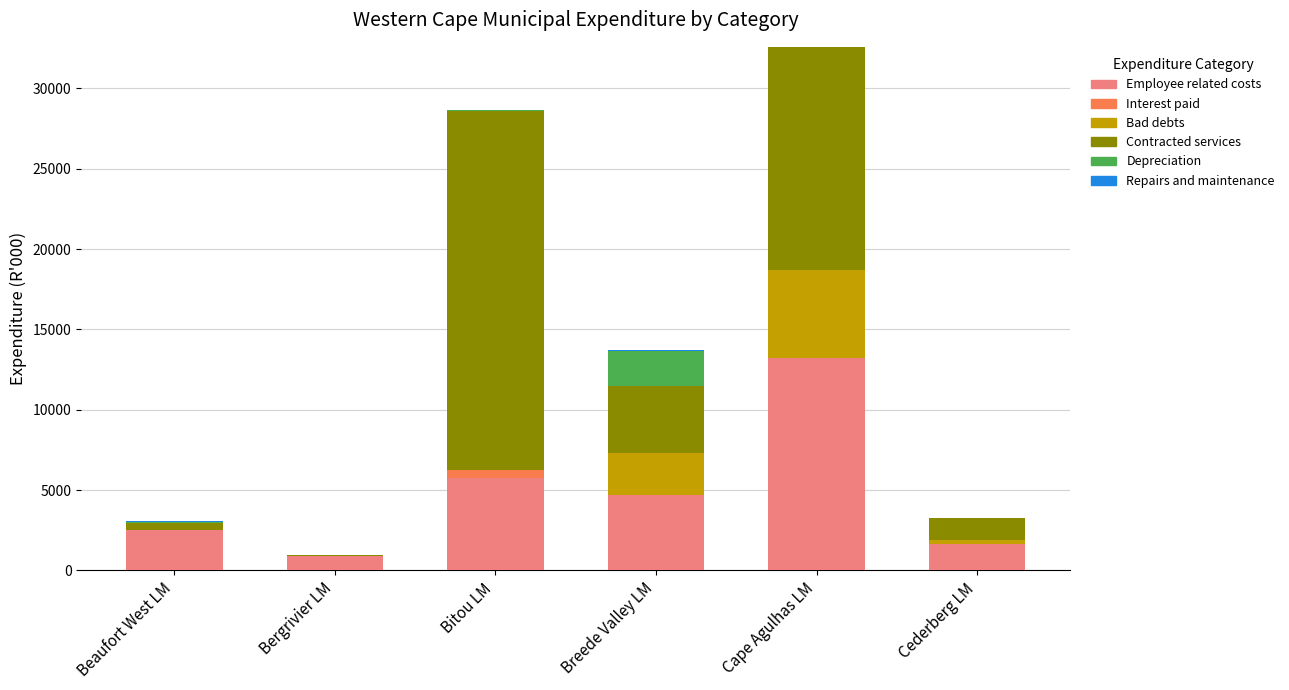

Count the number of categories in the chart.

6